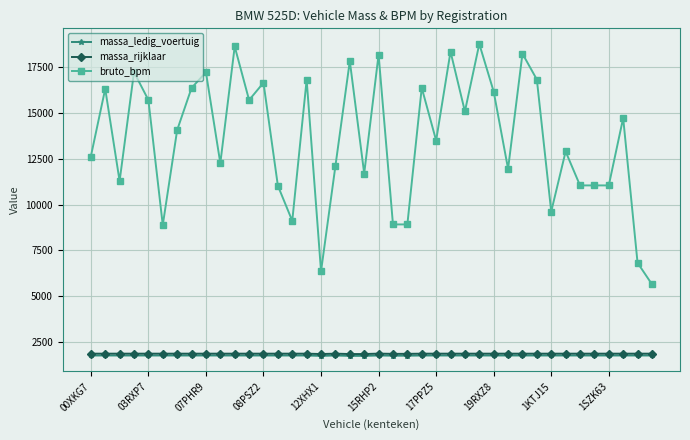

True or false: massa_rijklaar and bruto_bpm cross at least once.

False